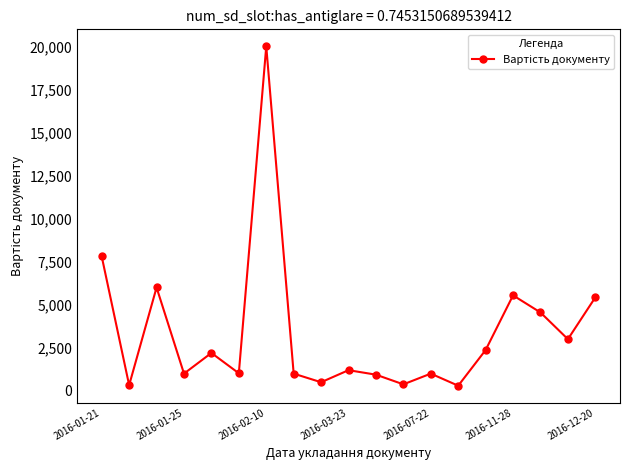

Is this an area chart (filled region under the line)?

No